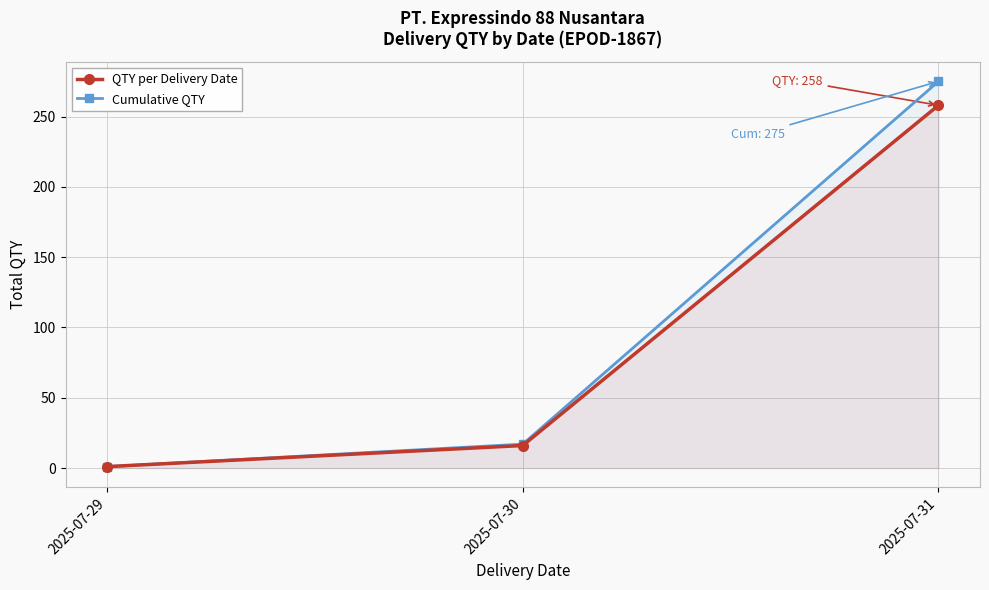

The value of Cumulative QTY at 2025-07-31 is 112. True or false?

False